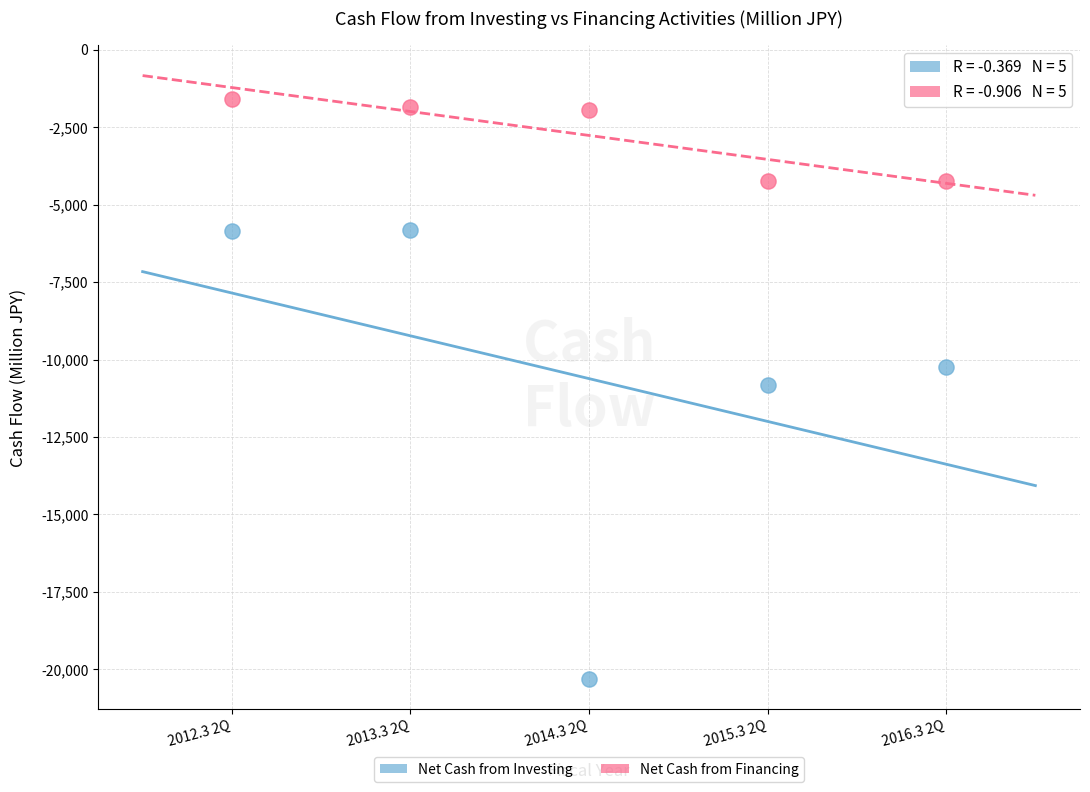

Which series has the largest Y range (max minus min)?

Net Cash from Investing